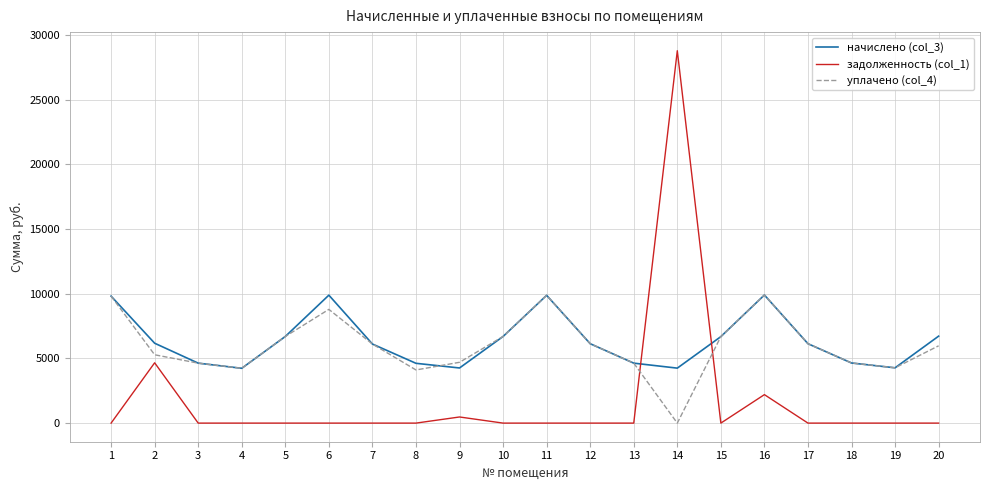

After their last crossing, which series has the higher values: задолженность (col_1) or уплачено (col_4)?

уплачено (col_4)